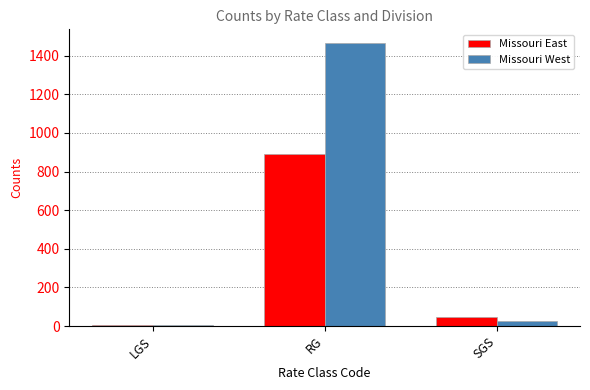

Read the Missouri East value at RG.

890